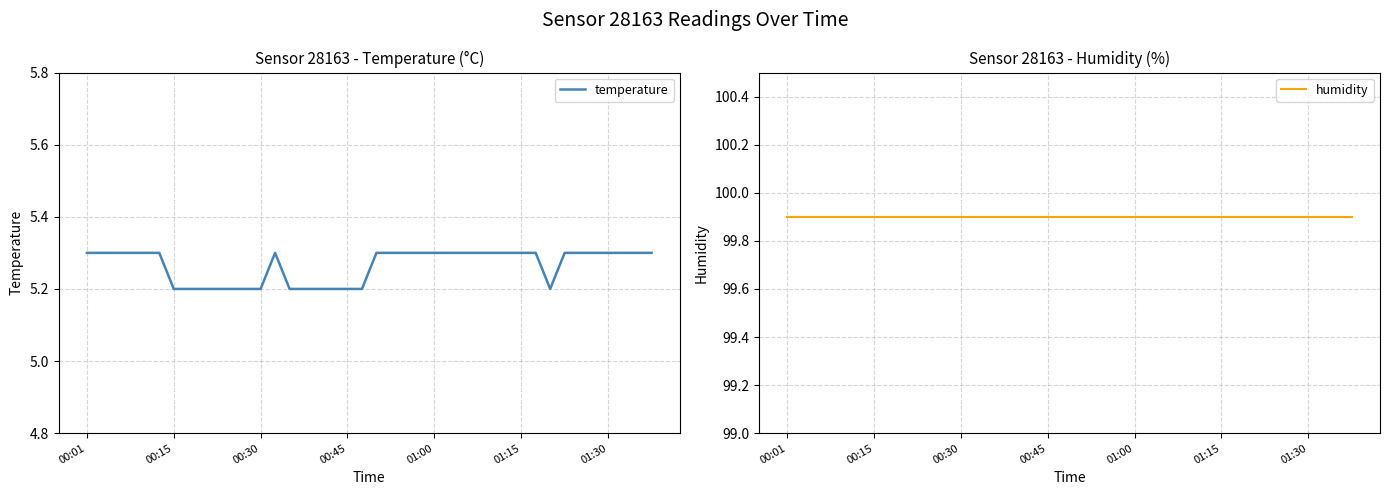

Reading right to left, what are all the values shown in this chart?

temperature: 5.3	5.3	5.3	5.3	5.3	5.3	5.3	5.2	5.3	5.3	5.3	5.3	5.3	5.3	5.3	5.3	5.3	5.3	5.3	5.3	5.2	5.2	5.2	5.2	5.2	5.2	5.3	5.2	5.2	5.2	5.2	5.2	5.2	5.2	5.3	5.3	5.3	5.3	5.3	5.3
humidity: 99.9	99.9	99.9	99.9	99.9	99.9	99.9	99.9	99.9	99.9	99.9	99.9	99.9	99.9	99.9	99.9	99.9	99.9	99.9	99.9	99.9	99.9	99.9	99.9	99.9	99.9	99.9	99.9	99.9	99.9	99.9	99.9	99.9	99.9	99.9	99.9	99.9	99.9	99.9	99.9